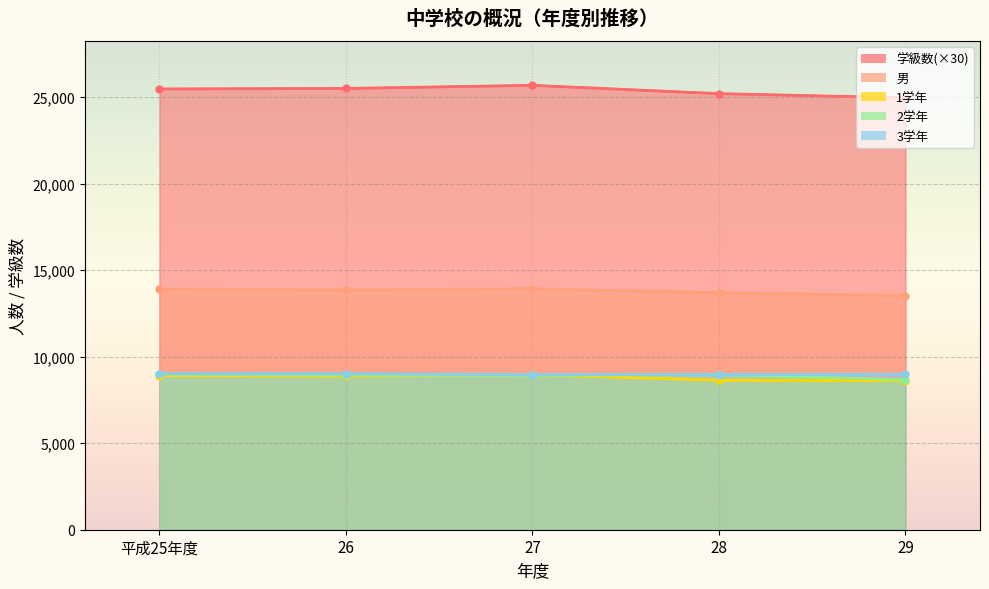

How many data points in 学級数 are less than 25470?

2